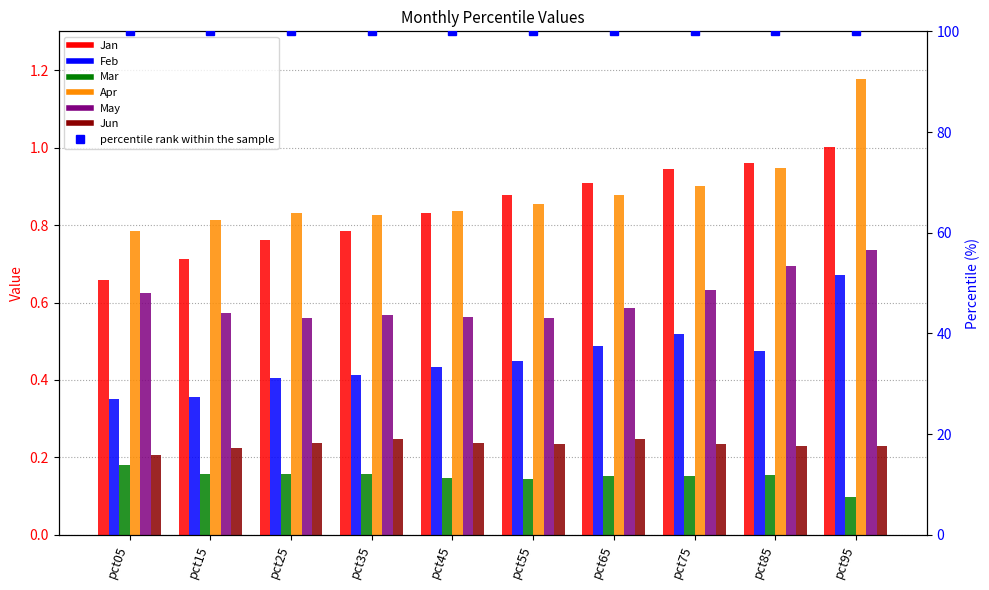

At which label does May reach its minimum?

pct55